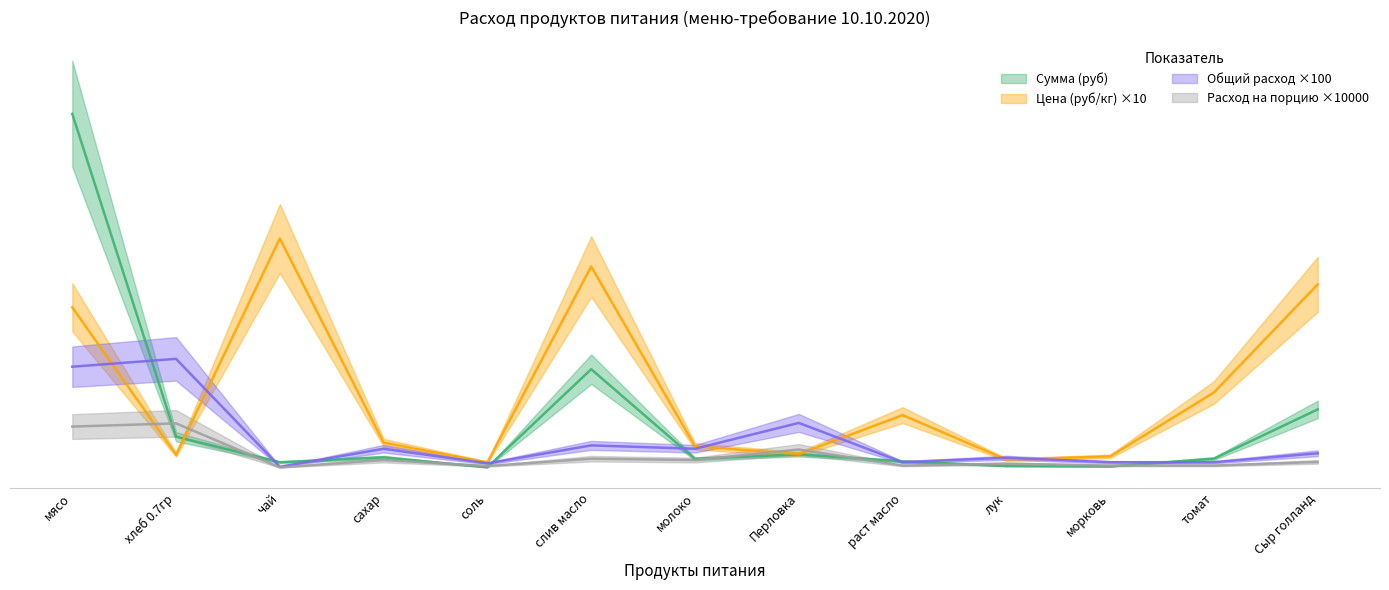

Where do Сумма (руб) and Расход на порцию (кг) first cross each other?

мясо and хлеб 0.7гр